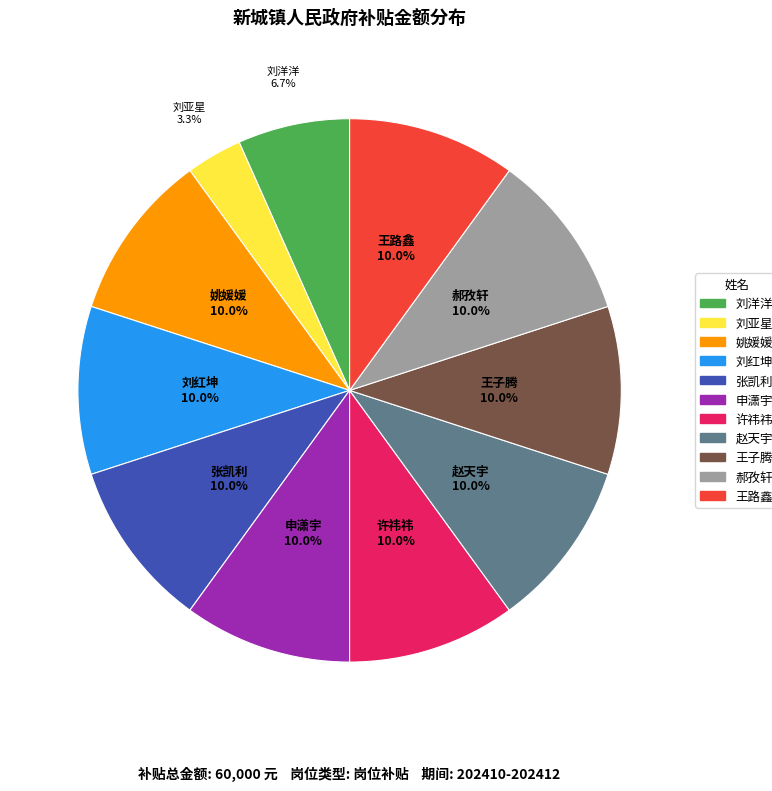

What percentage is the 姚媛媛 slice, to the nearest percent?

10%